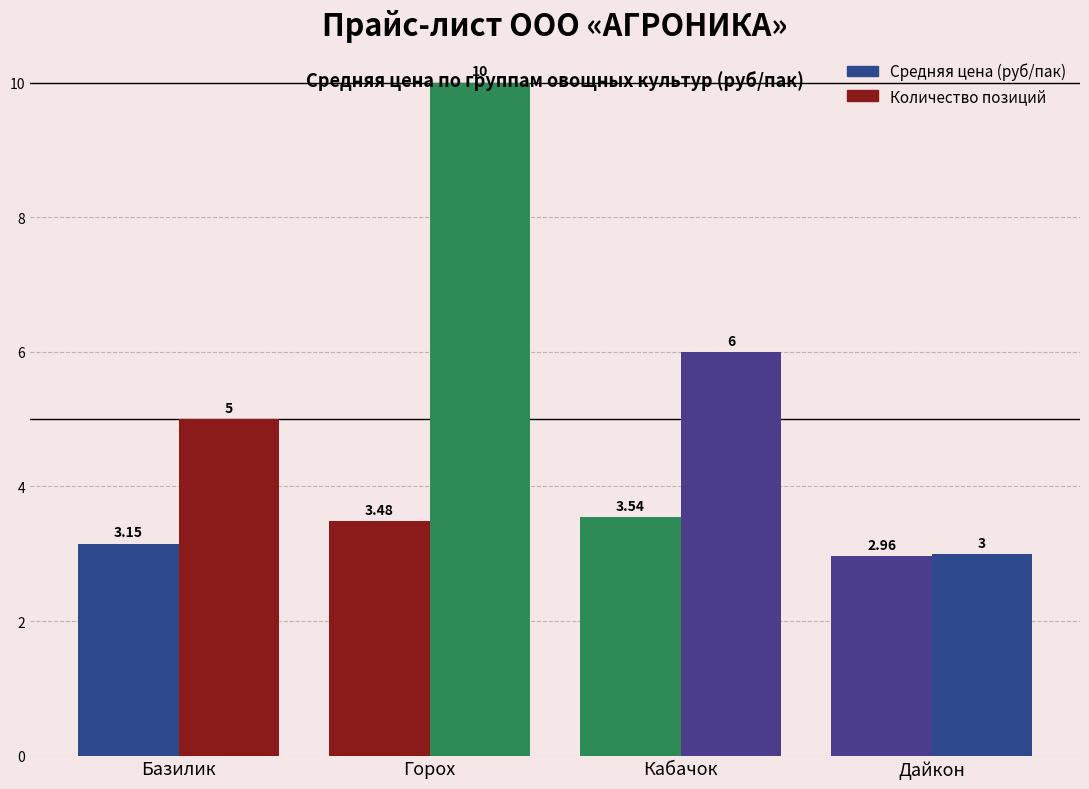

What is the value of the Средняя цена (руб/пак) bar at the 3rd from the left?

3.5